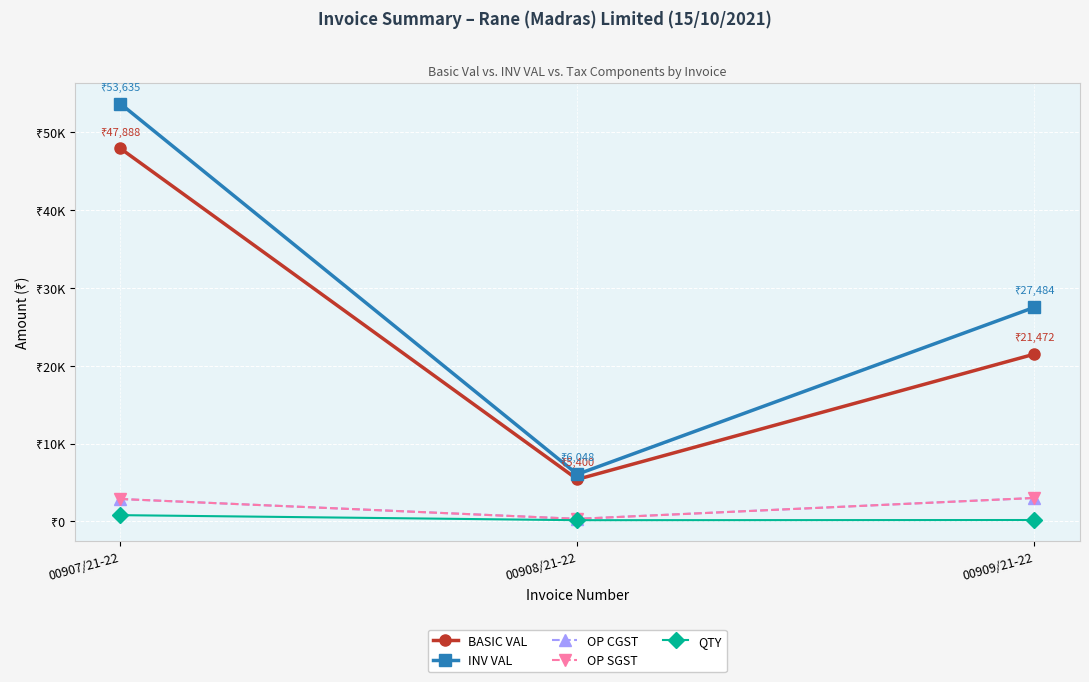

What is the difference between the second highest and minimum values in the BASIC VAL series?

16071.6